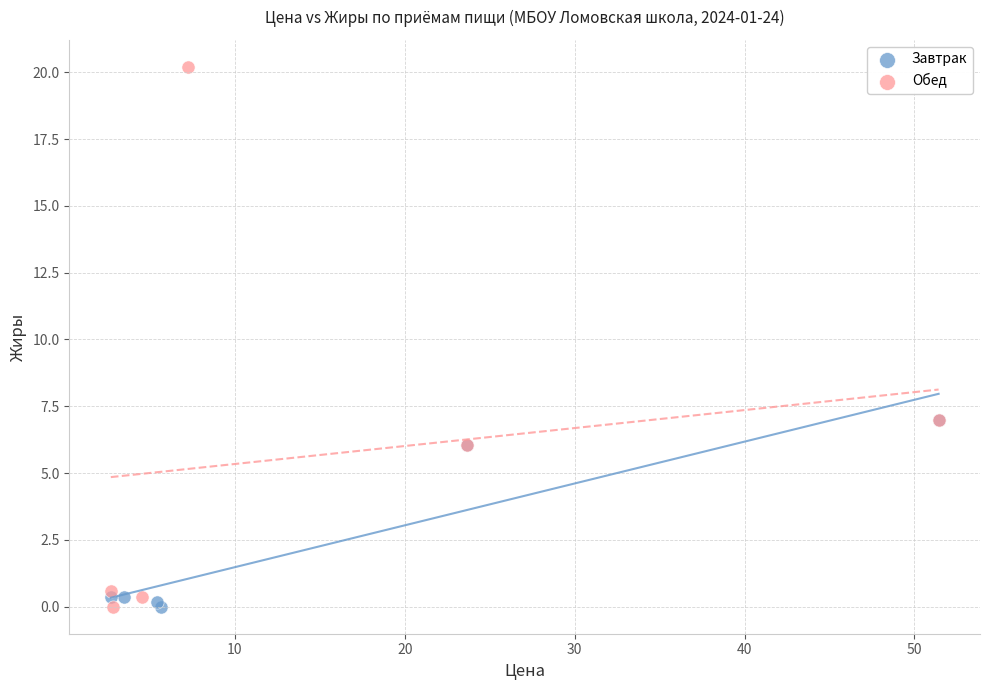

Which series has the largest Y range (max minus min)?

Обед